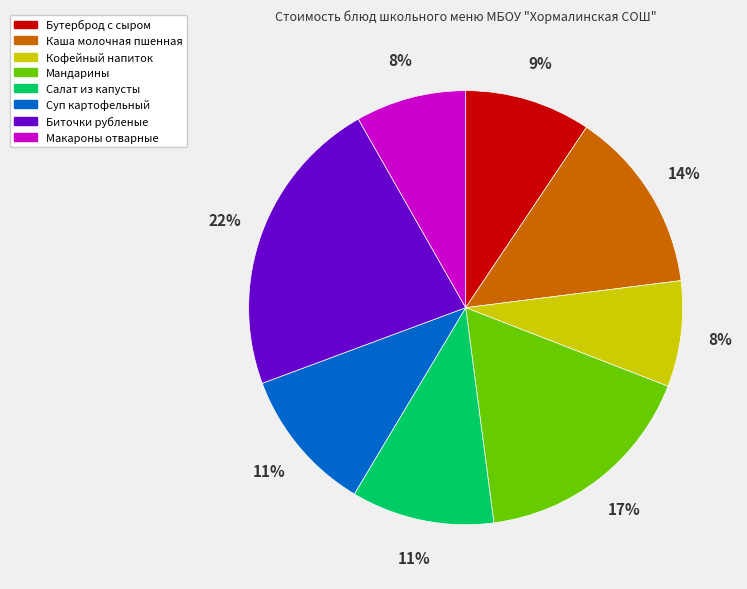

Combined, do Каша молочная пшенная and Бутерброд с сыром account for over 50%?

No